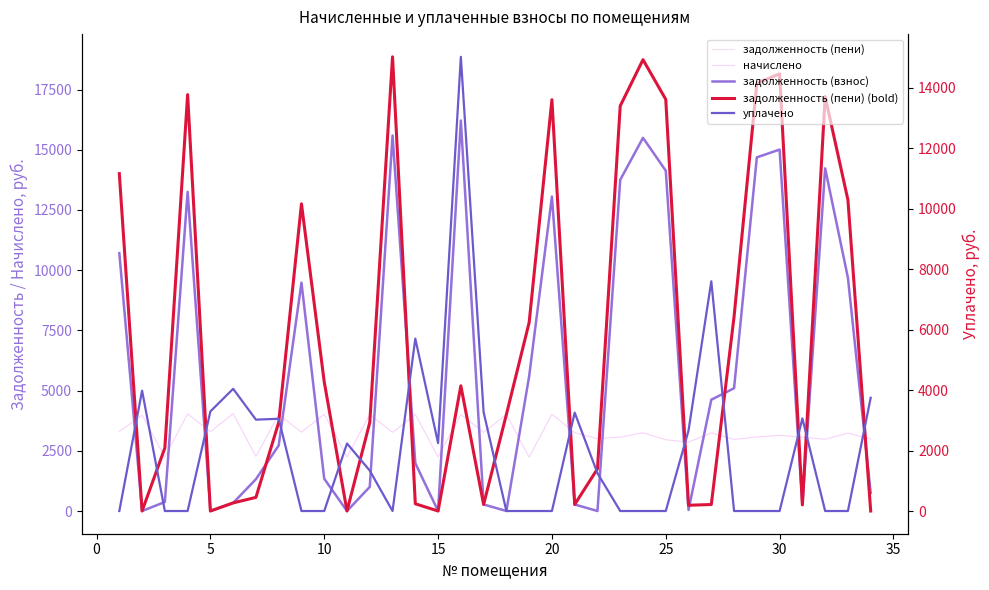

How many times do начислено and задолженность (взнос) cross each other?

17